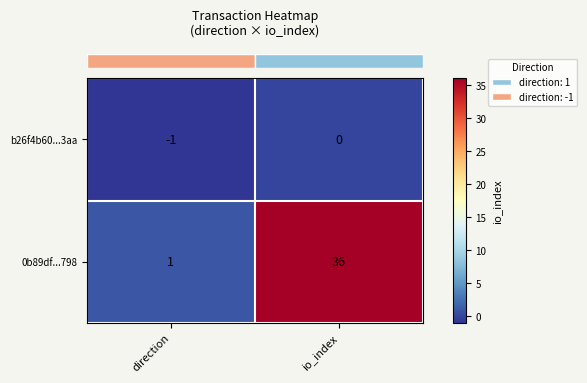

The value of b26f4b60...3aa at io_index is -1. True or false?

False